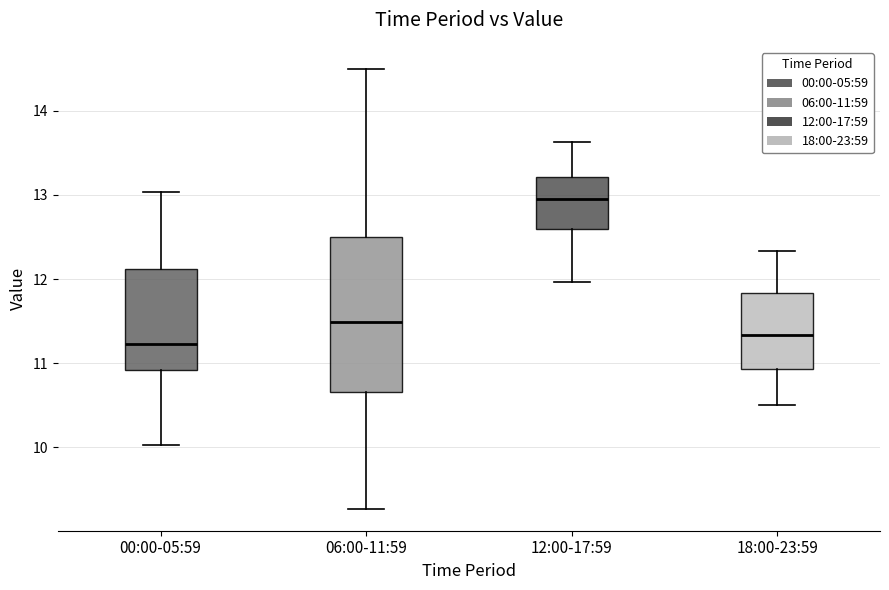

Where is the lower edge of the box for 06:00-11:59 on the y-axis? The values are not printed on the chart, so give them approximately, as read against the axis.

10.7